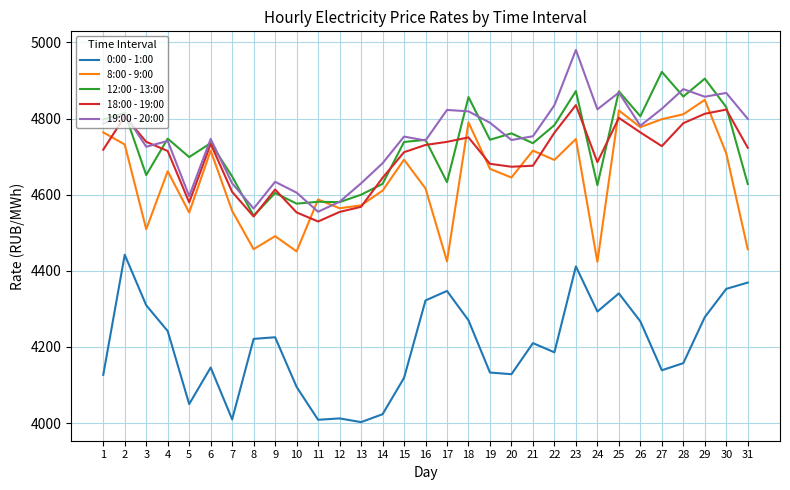

The 18:00 - 19:00 series shows 6659.8 at 23. True or false?

False